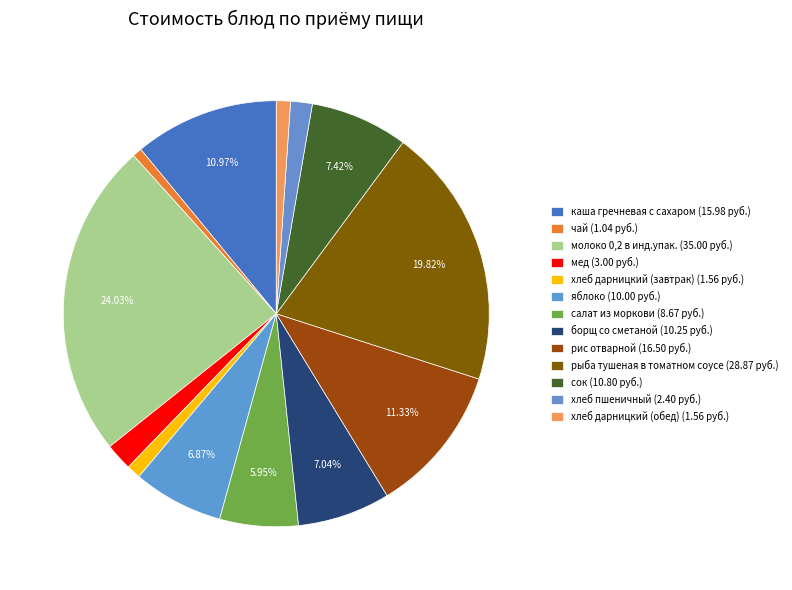

To the nearest percent, what portion does салат из моркови represent?

6%